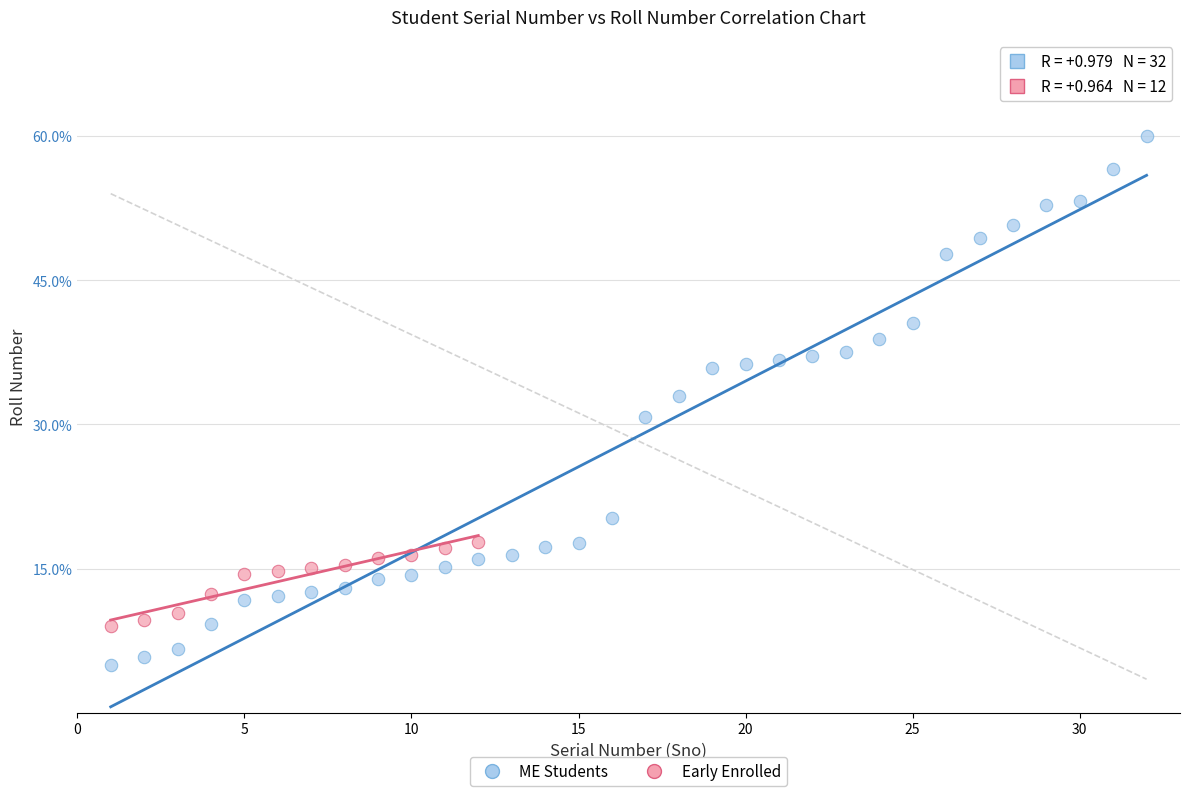

Which series contains the lowest Y value?

ME Students